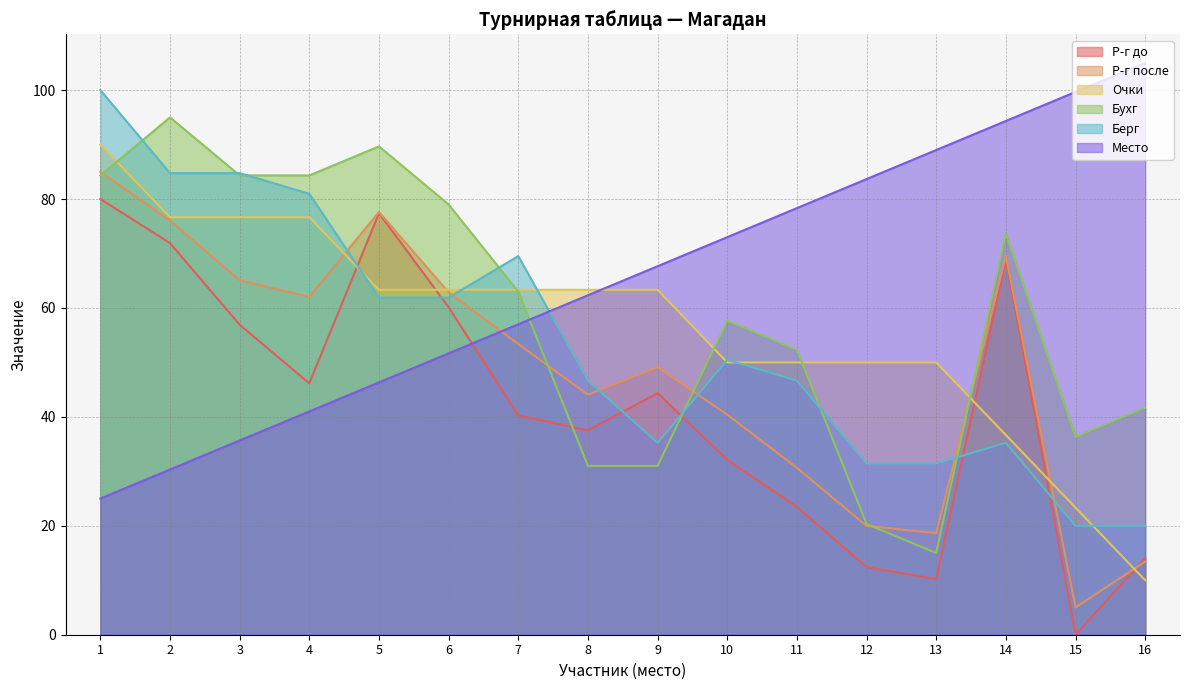

What is the sum of all Р-г после values?

772.9